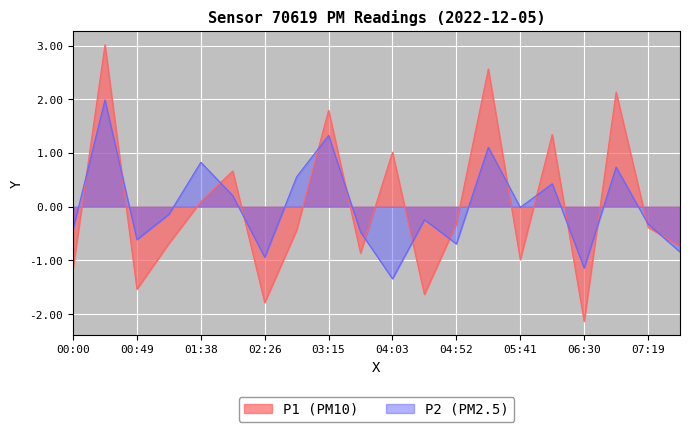

What is the maximum value shown in the chart?

3.0